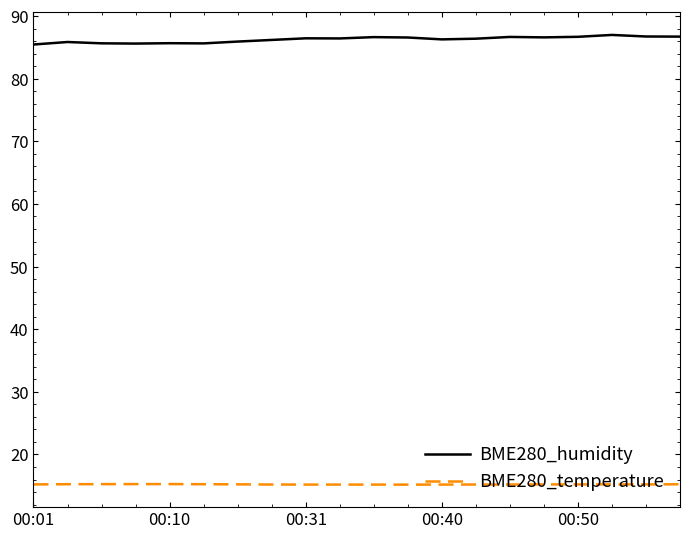

Which series has the largest total across all categories?

BME280_humidity